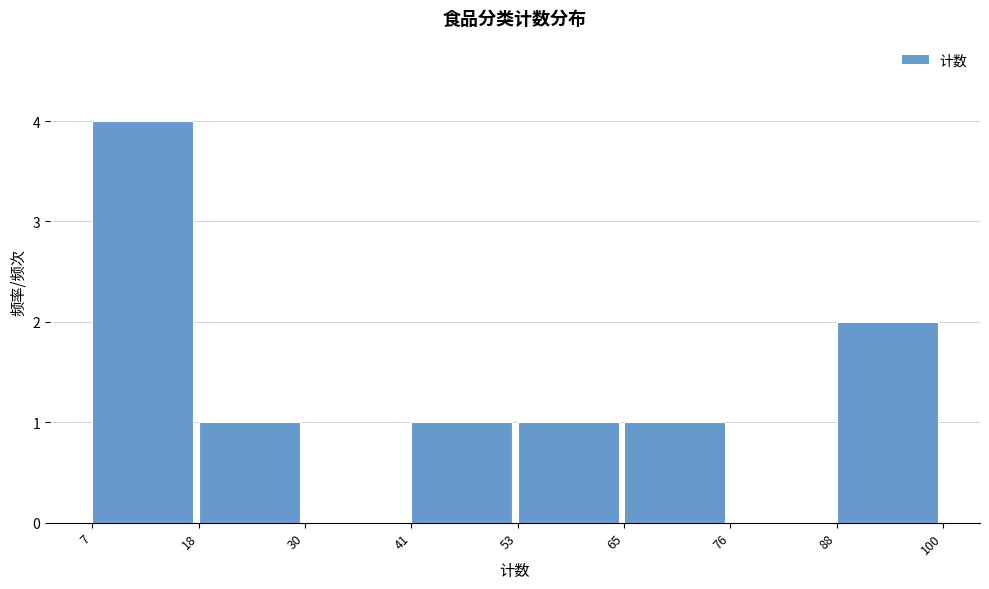

Reading left to right, transcribe this chart: for each bar, give the range it covers on the x-axis and its height. The values are not printed on the chart, so give them approximately, as read against the axis.

7 to 18: 4
18 to 30: 1
30 to 41: 0
41 to 53: 1
53 to 65: 1
65 to 76: 1
76 to 88: 0
88 to 100: 2